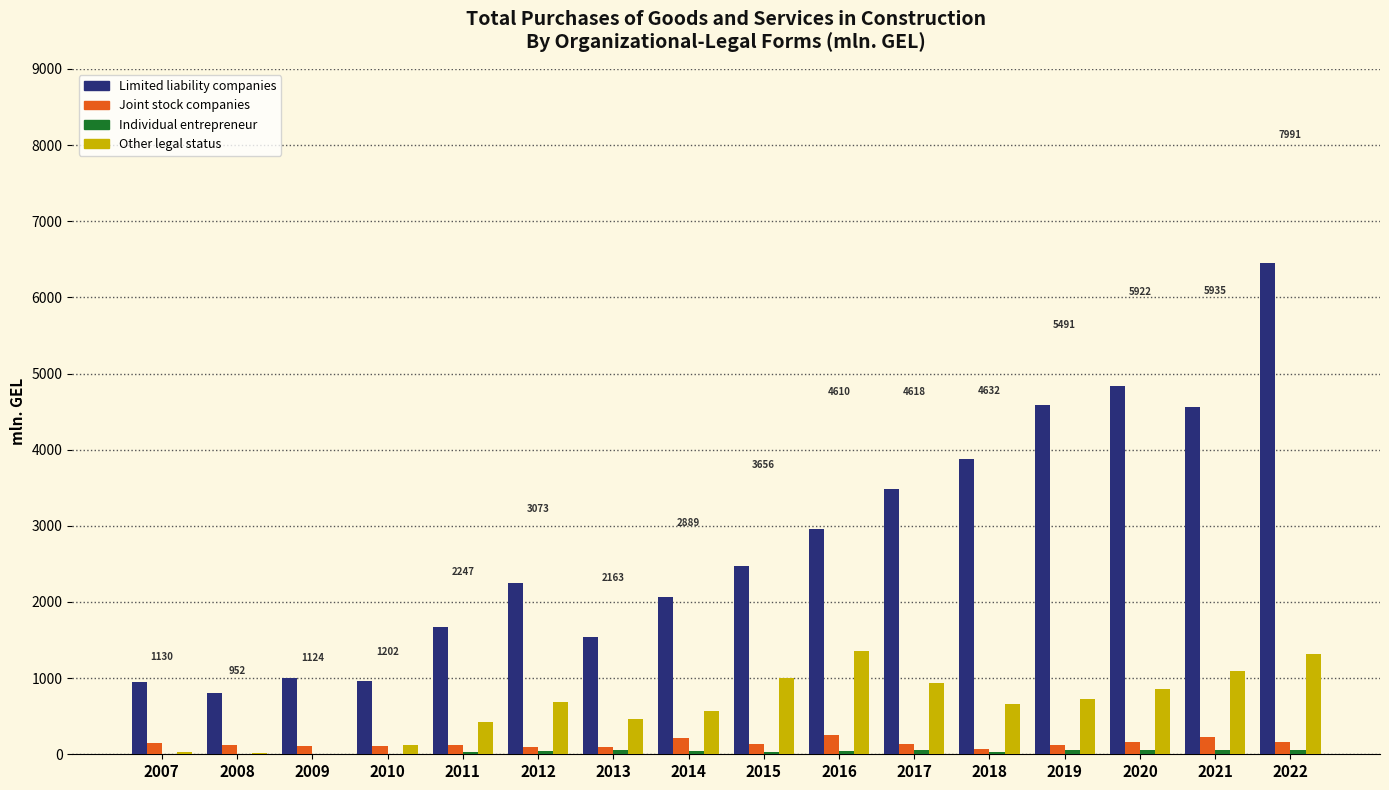

What is the sum of all Limited liability companies values?

44483.9